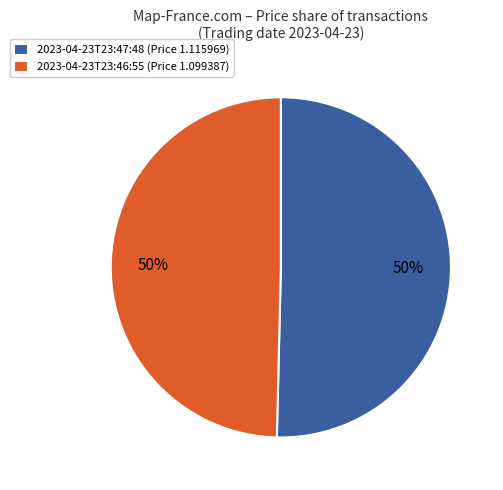

To the nearest percent, what percentage of the pie is 2023-04-23T23:47:48 (Price 1.115969)?

50%